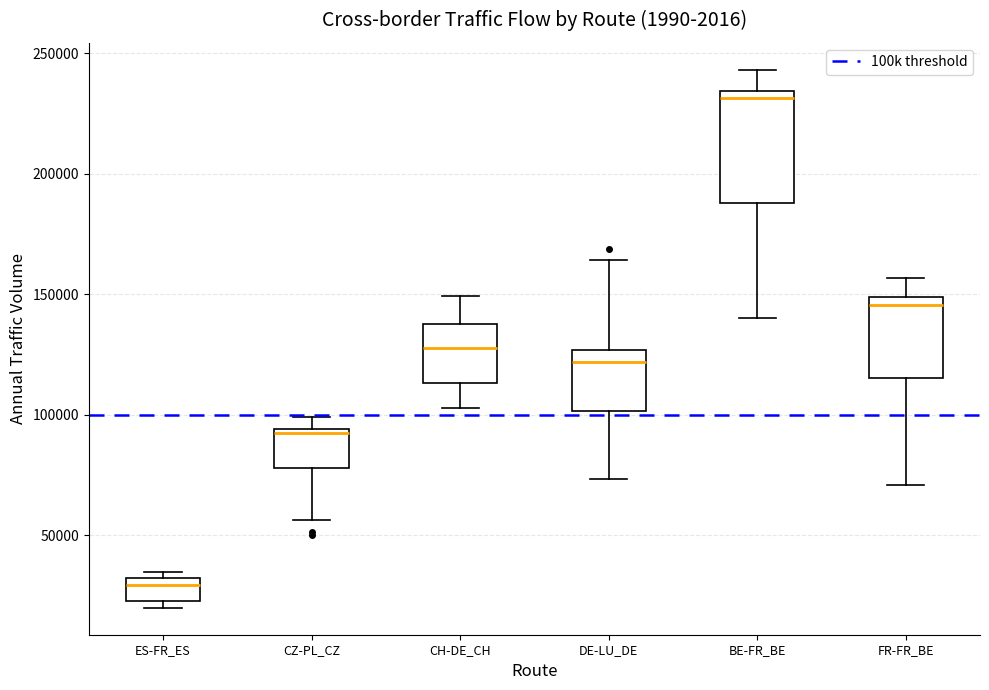

Where is the lower edge of the box for CZ-PL_CZ on the y-axis? The values are not printed on the chart, so give them approximately, as read against the axis.

80000